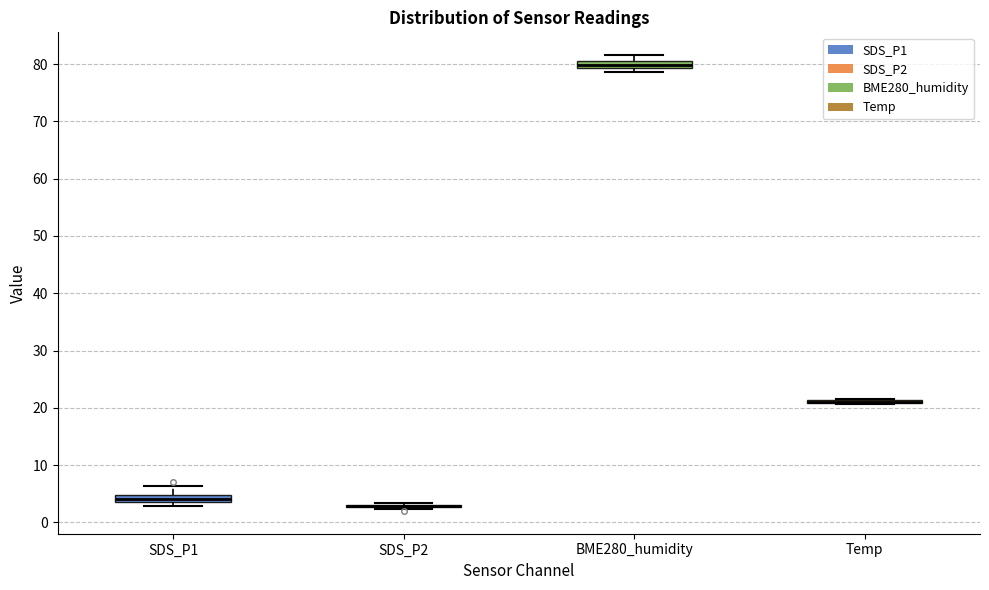

Where is the upper edge of the box for SDS_P1 on the y-axis? The values are not printed on the chart, so give them approximately, as read against the axis.

5